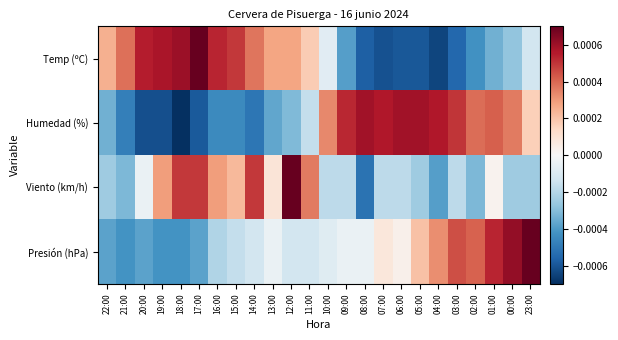

Count the number of data series in this chart.

4